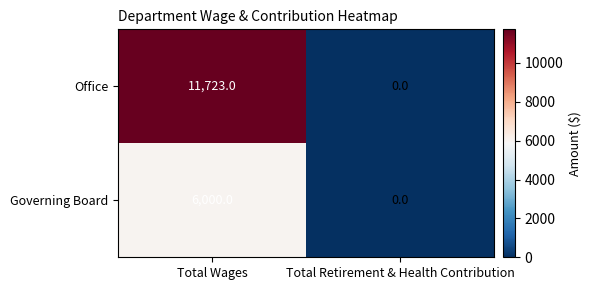

Is it true that Governing Board equals 10332 at Total Wages?

False